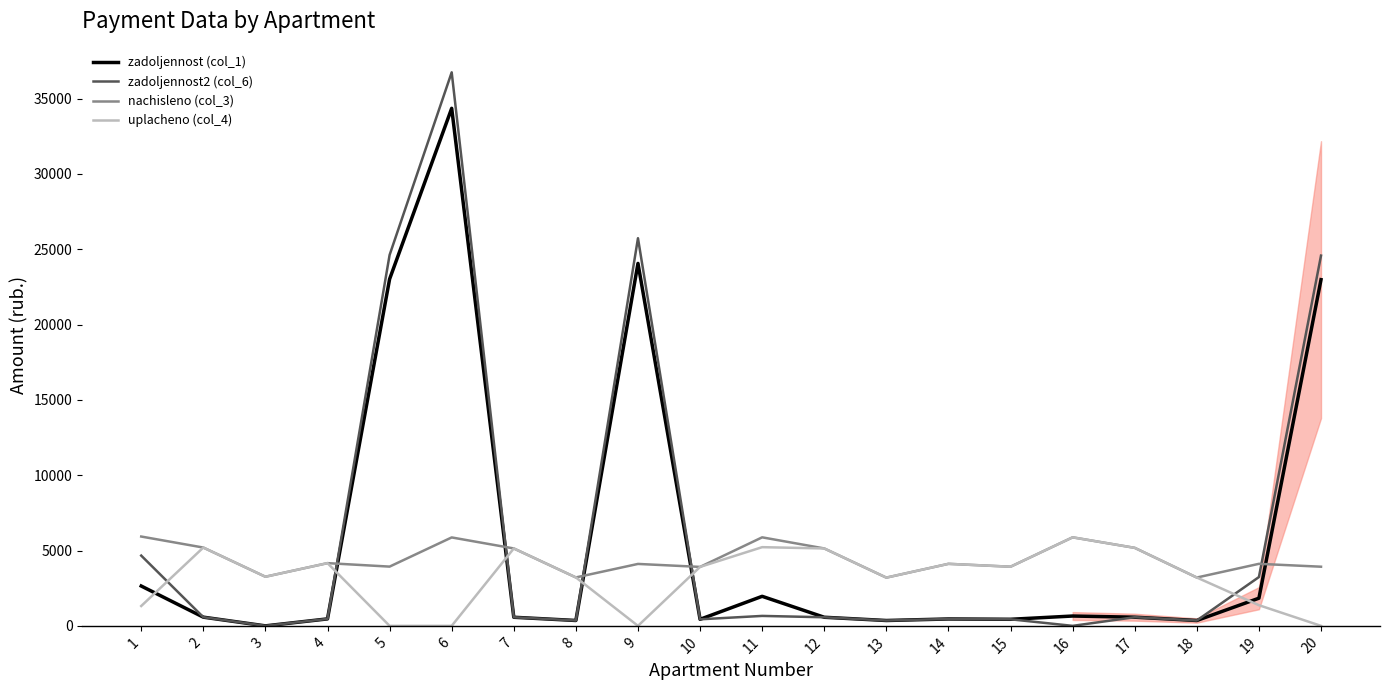

What is the maximum value shown in the chart?

36740.7